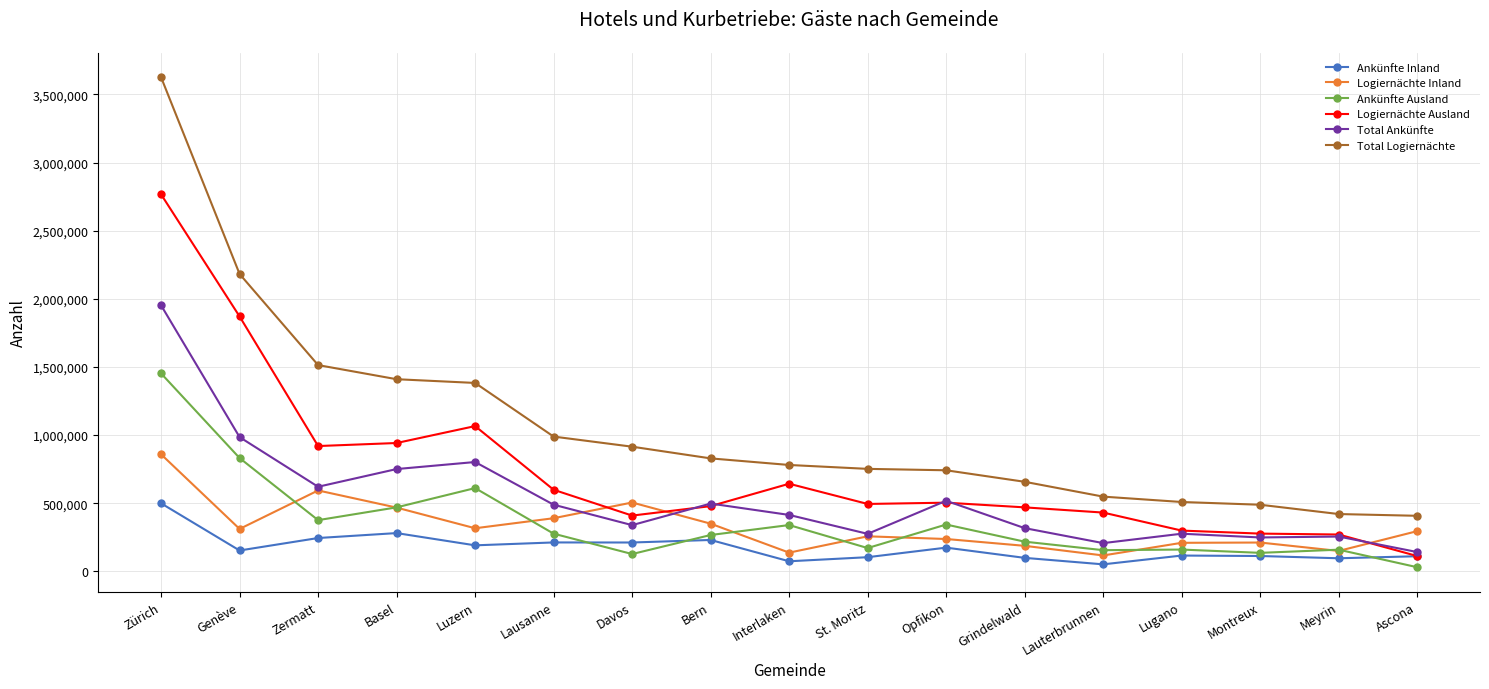

True or false: Total Ankünfte and Total Logiernächte intersect in this chart.

False